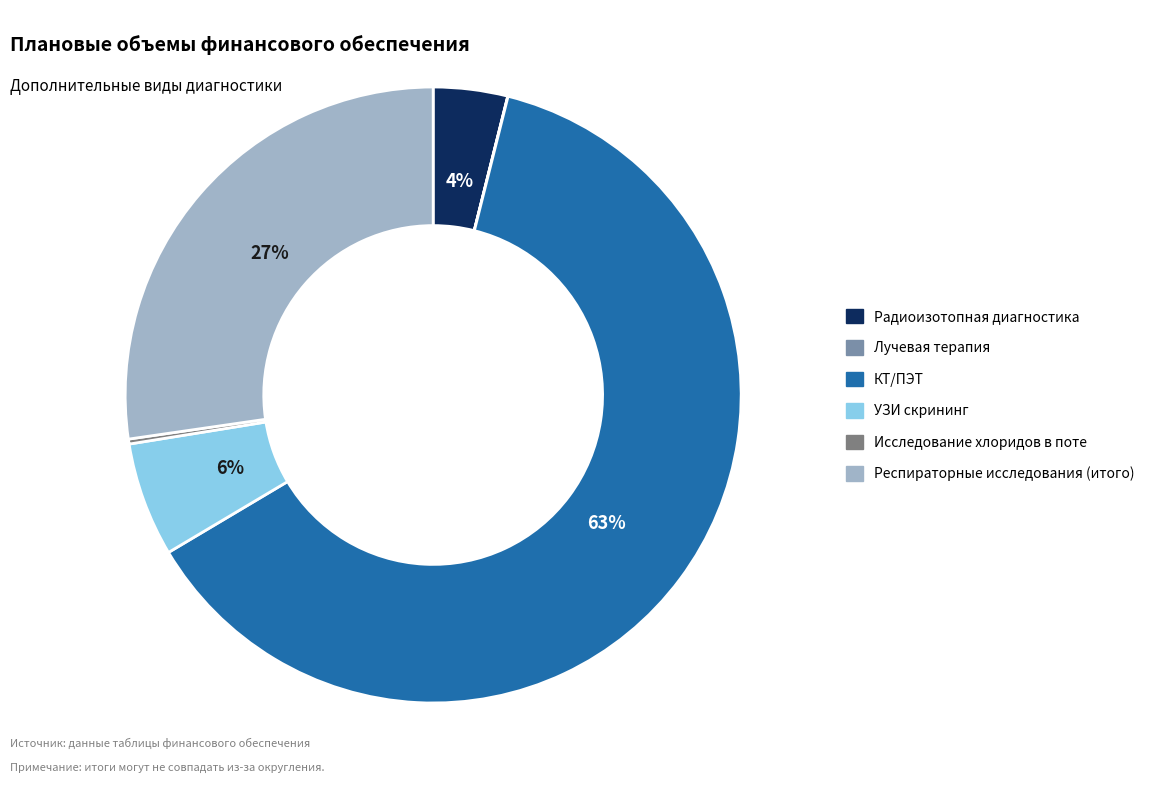

Does any single category account for the majority?

Yes